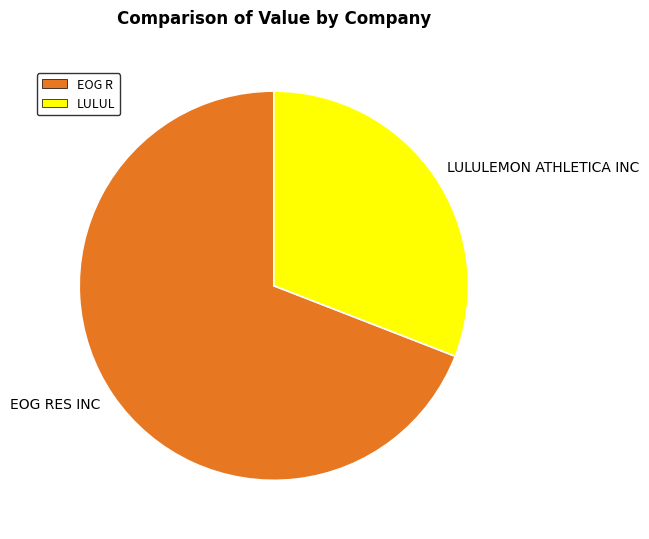

Which slice represents more than half of the pie?

EOG RES INC